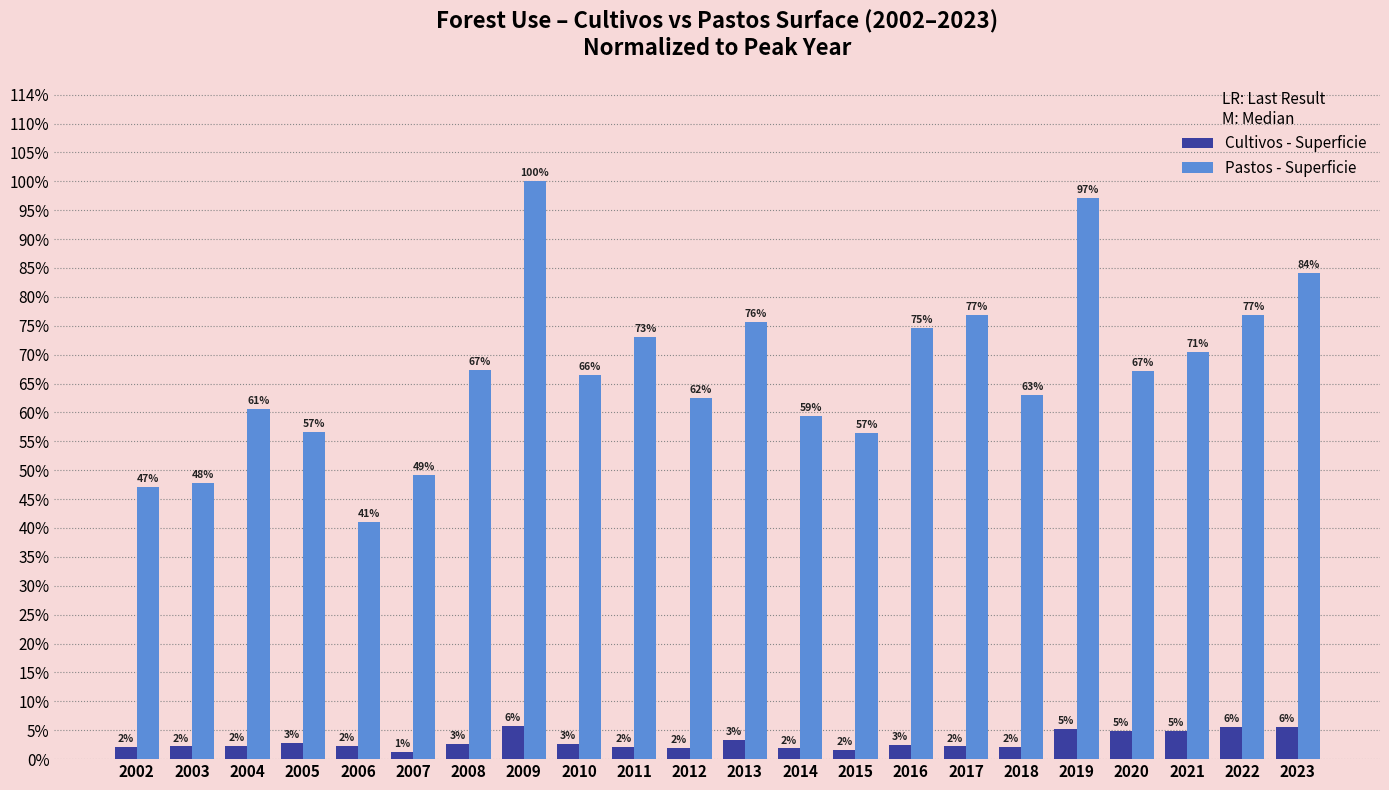

What are all the series names shown in the legend?

Cultivos - Superficie, Pastos - Superficie